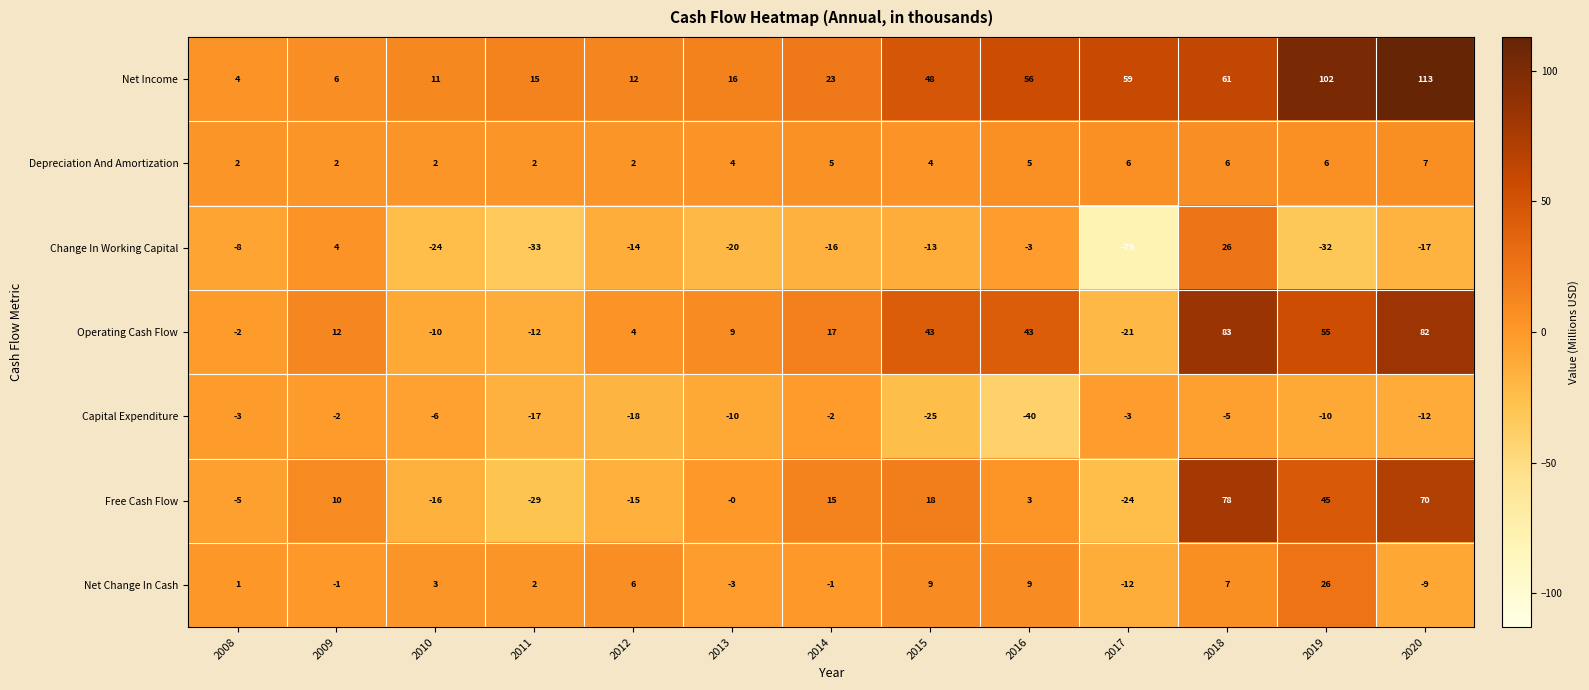

The value of Net Income at 2008 is 4. True or false?

True